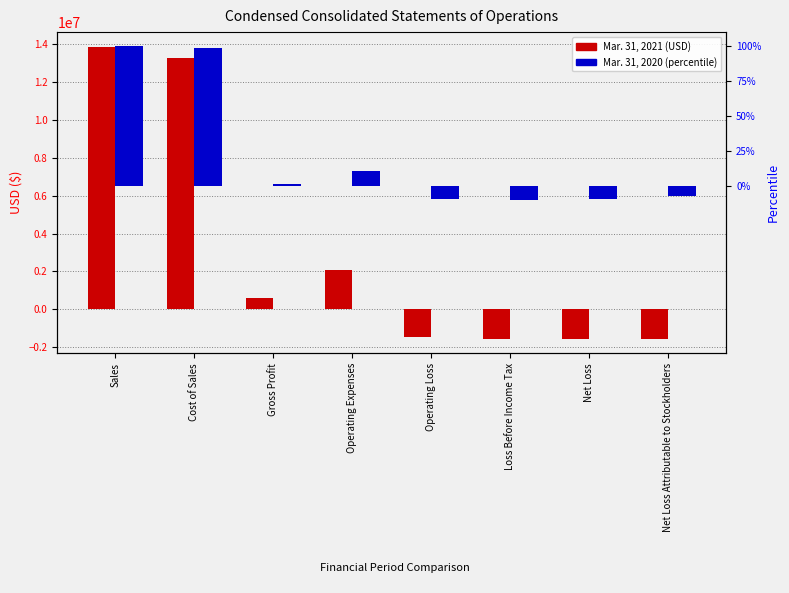

Which series changed the most between Gross Profit and Loss Before Income Tax?

Mar. 31, 2021